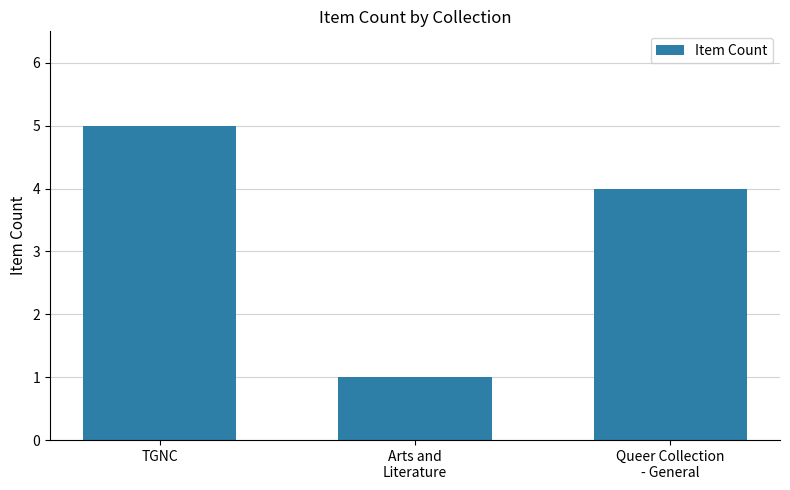

What is the sum of the values at Arts and
Literature and Queer Collection
- General?

5